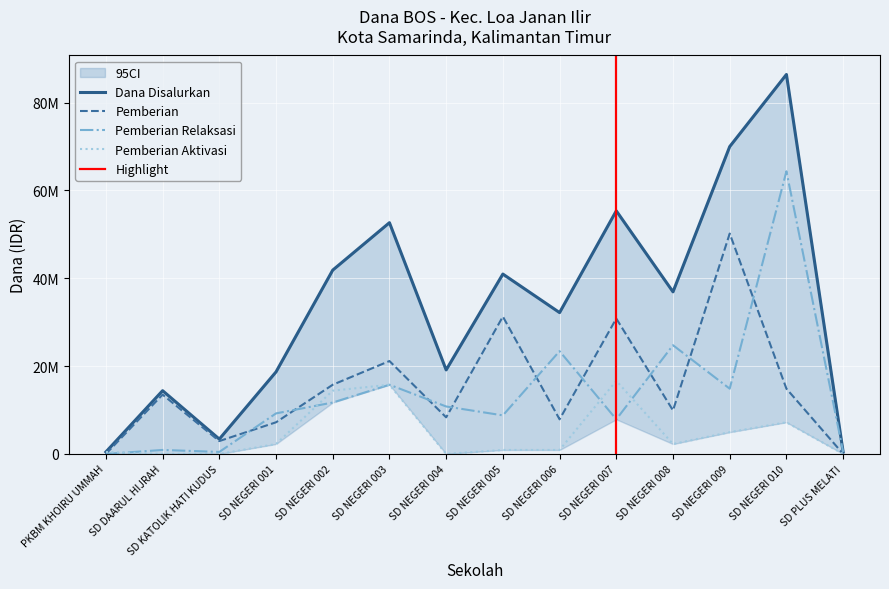

How many lines are shown in the chart?

4